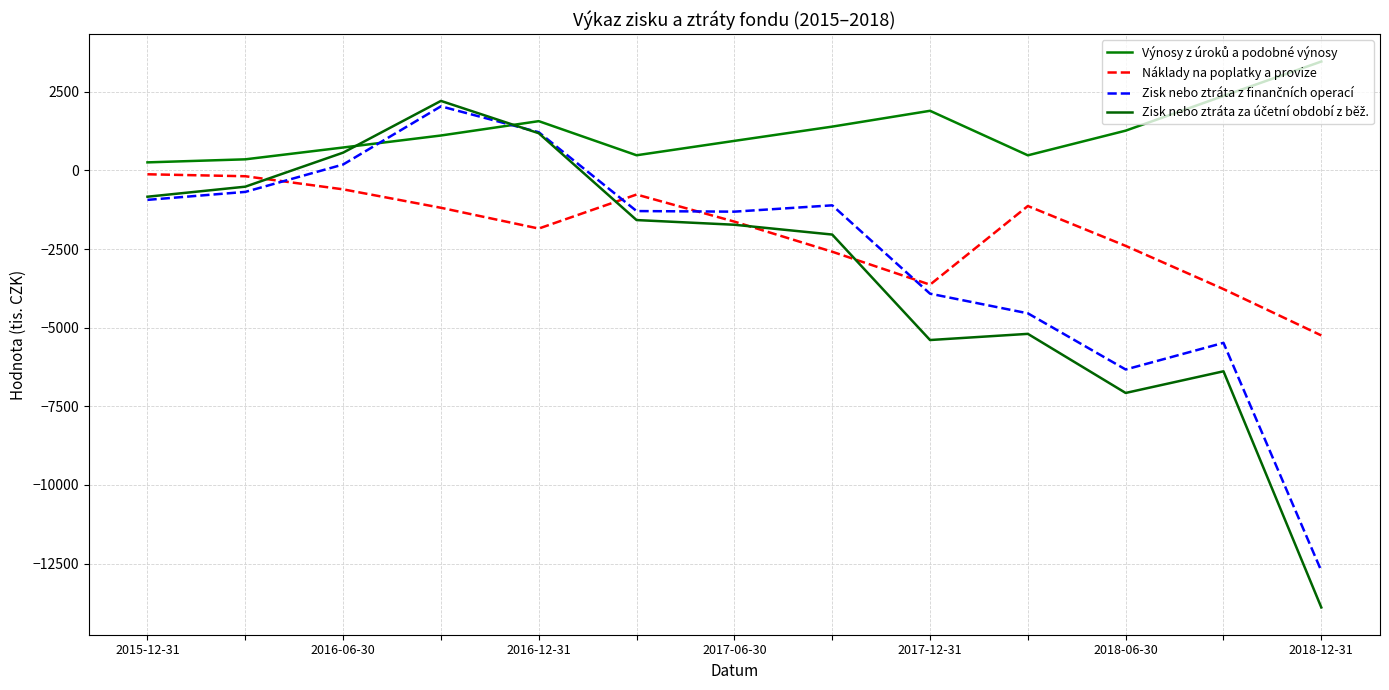

What is the value of the Výnosy z úroků a podobné výnosy point at the 10th from the left?

479.1